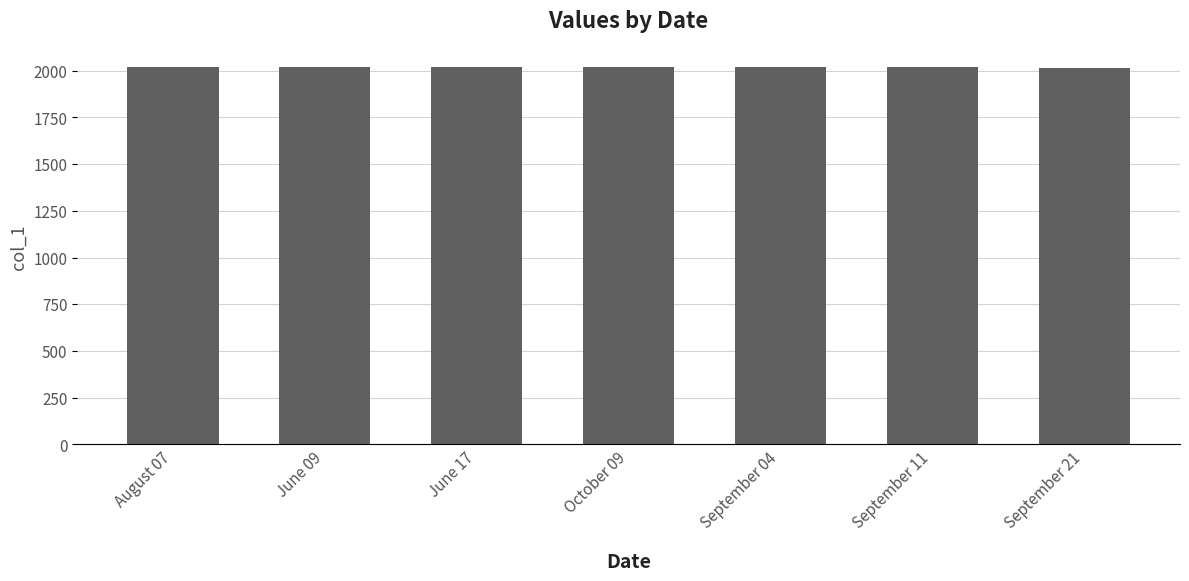

Approximately how many times larger is the value at September 11 compared to June 09?

1.0